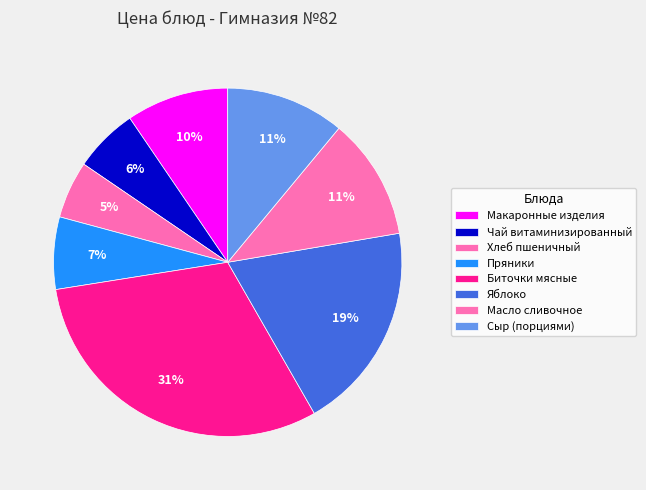

To the nearest percent, what is the difference between the Яблоко and Хлеб пшеничный slice percentages?

14%